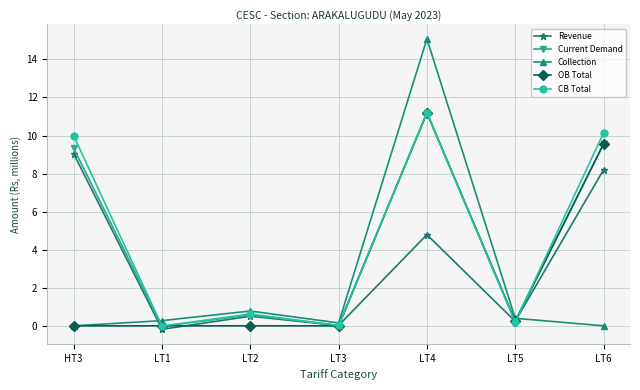

What position from the left is LT1?

2